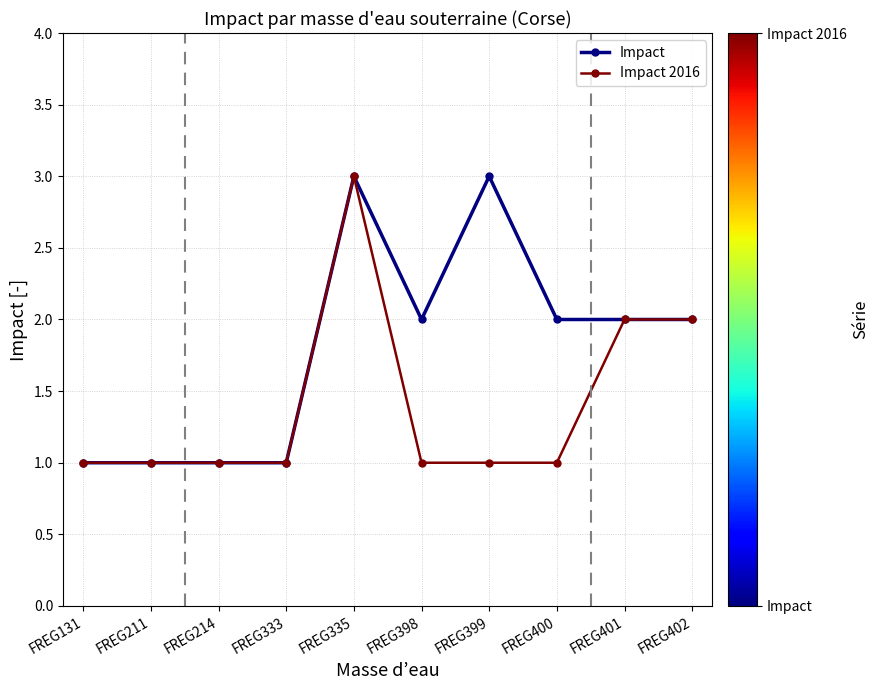

What is the approximate value of Impact 2016 at FREG131?

1